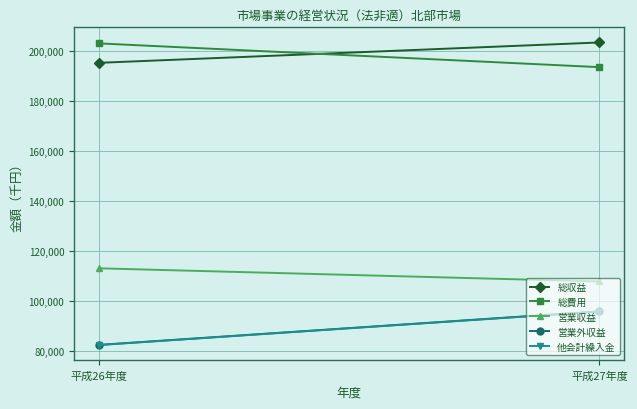

Count the 他会計繰入金 values in the range 82270 to 95692.

2